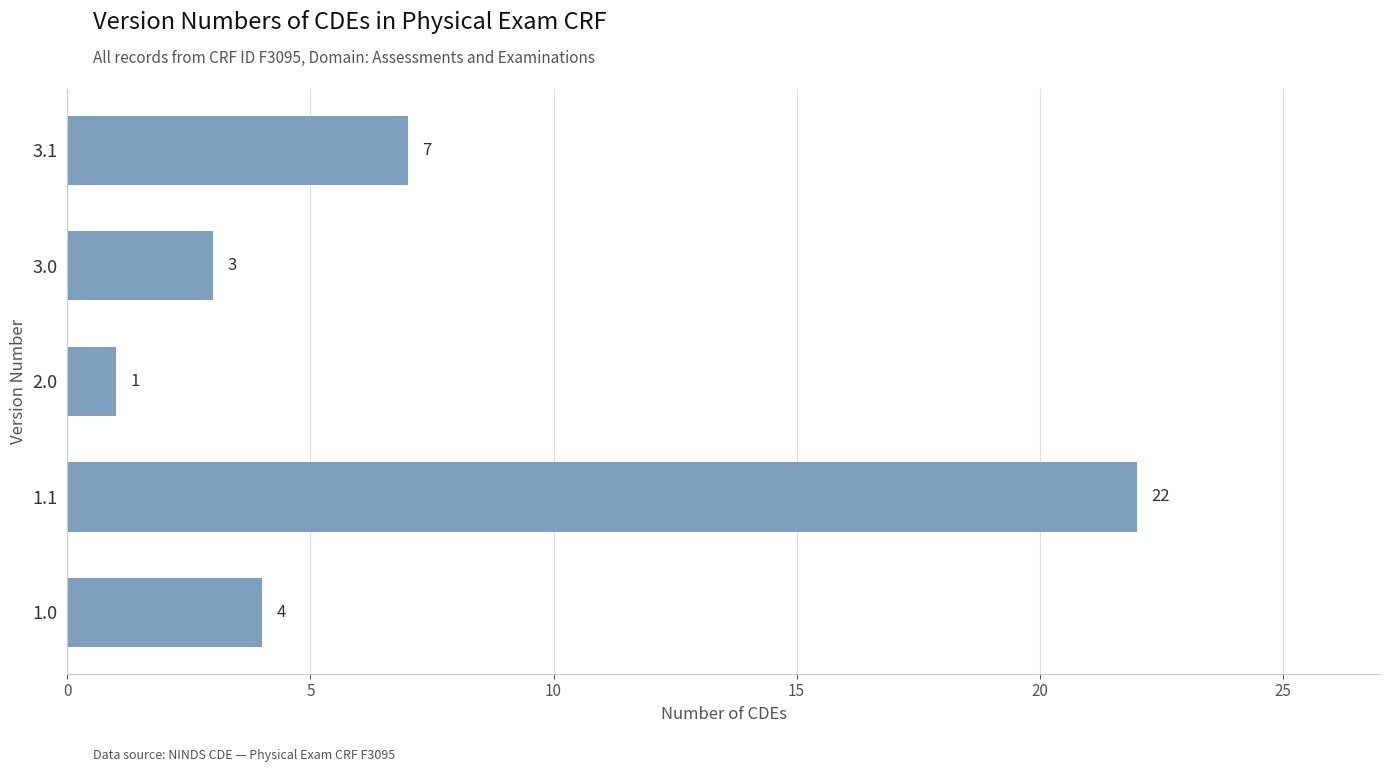

What is the minimum value shown in the chart?

1